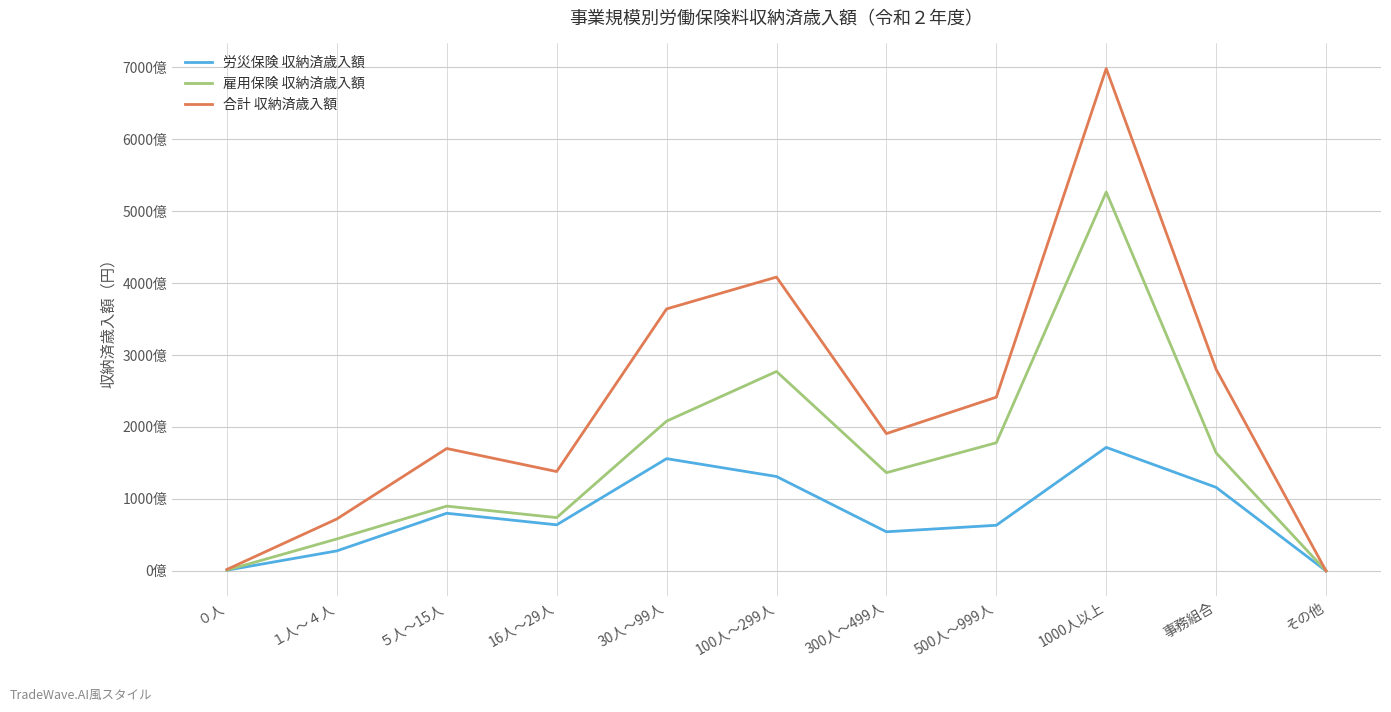

Does the chart display data point markers on the line(s)?

No